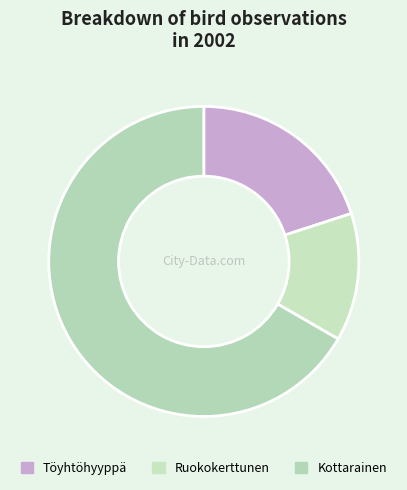

Approximately how many times larger is the value at Kottarainen compared to Ruokokerttunen?

5.0